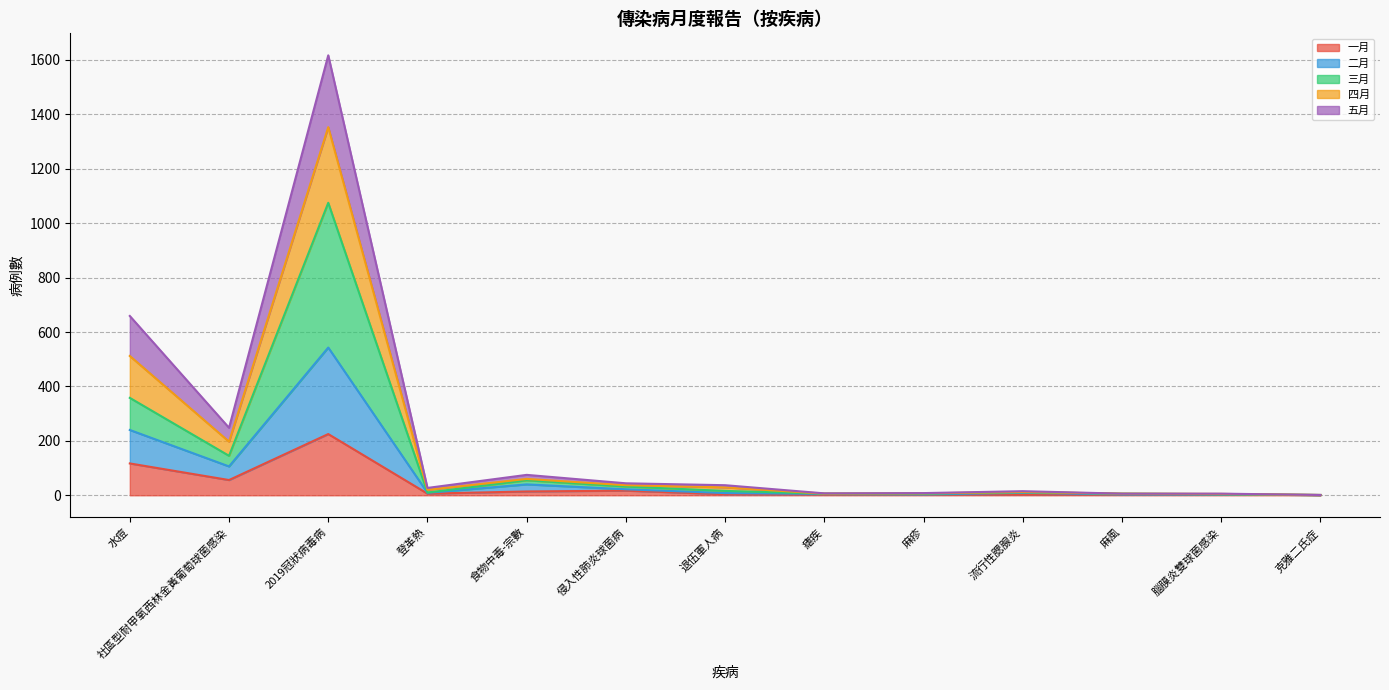

Rank the categories by 四月 value from highest to lowest.

2019冠狀病毒病, 水痘, 社區型耐甲氧西林金黃葡萄球菌感染, 食物中毒-宗數, 侵入性肺炎球菌病, 登革熱, 流行性腮腺炎, 退伍軍人病, 瘧疾, 麻疹, 麻風, 腦膜炎雙球菌感染, 克雅二氏症